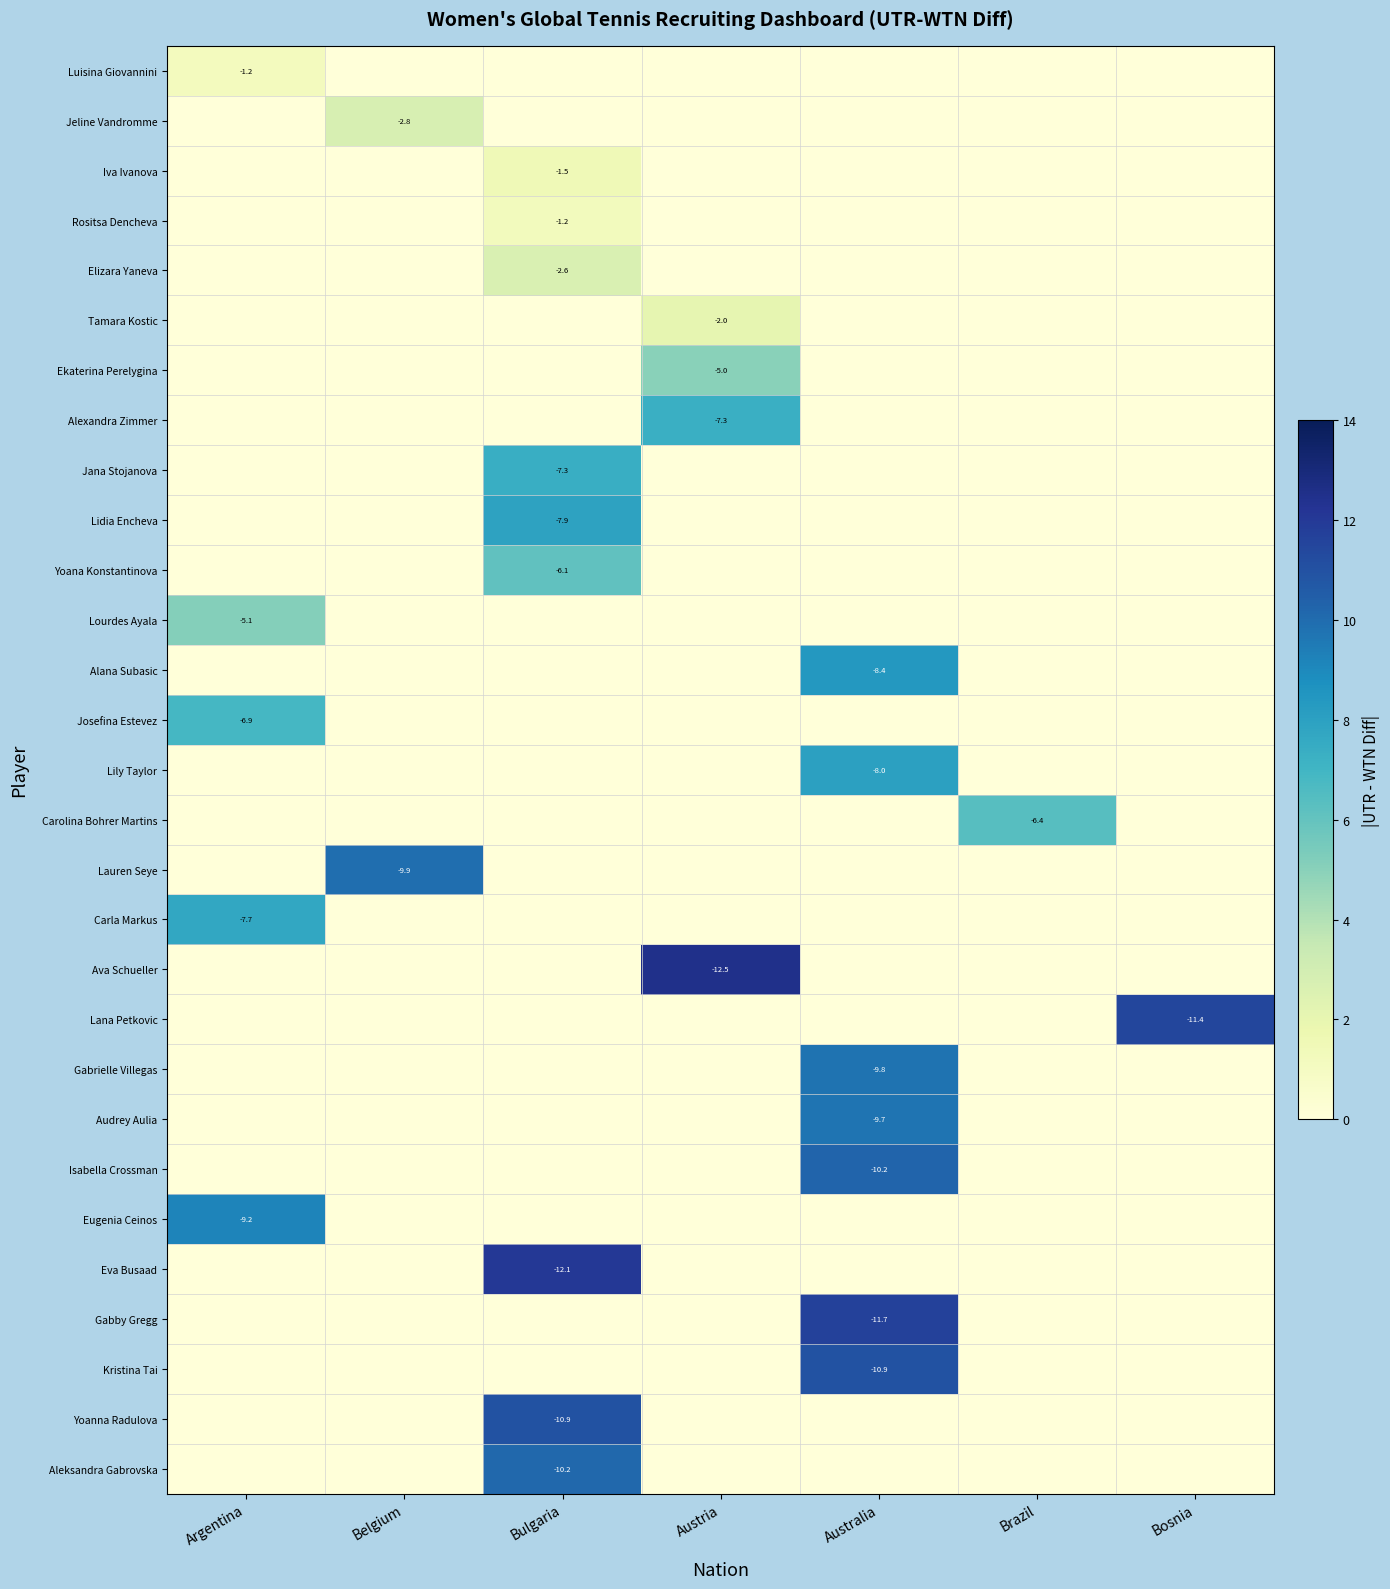

The value of Yoana Konstantinova at Bulgaria is -6.1. True or false?

True